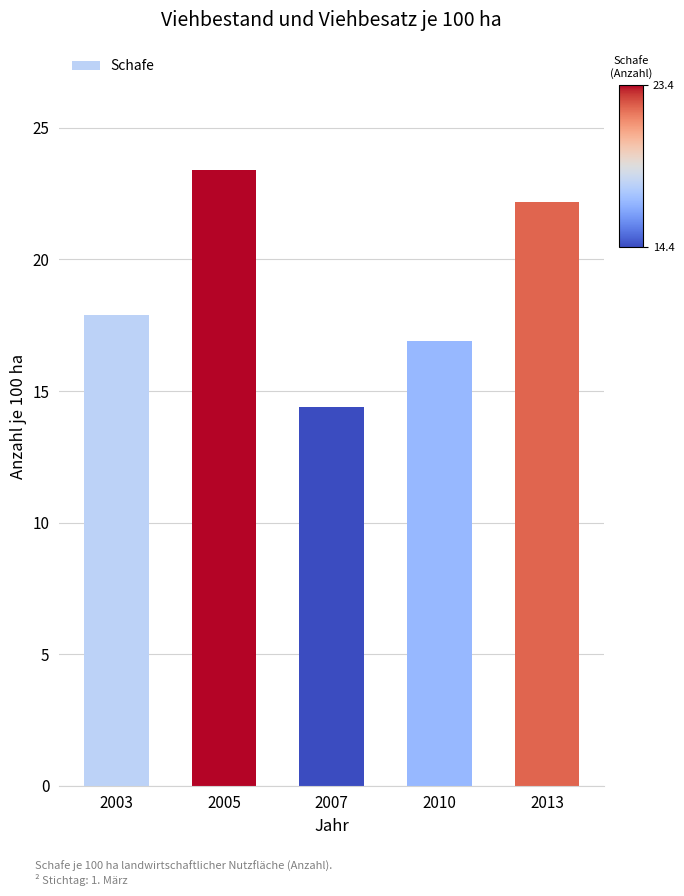

Rank the categories by value from highest to lowest.

2005, 2013, 2003, 2010, 2007